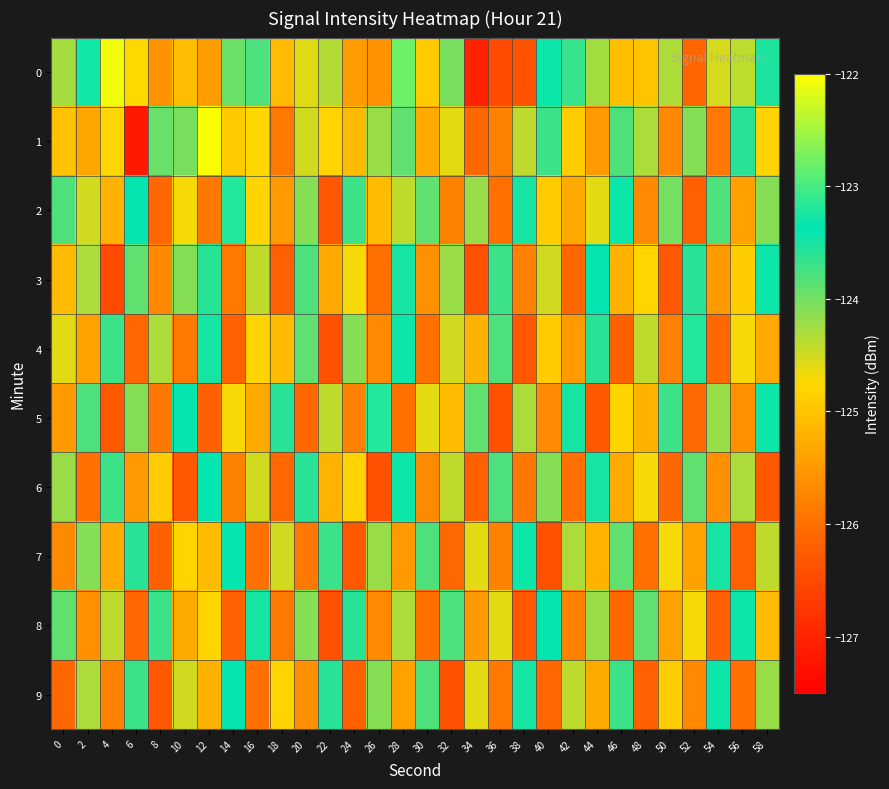

What is the spread (max minus min) of values at 10?

2.9